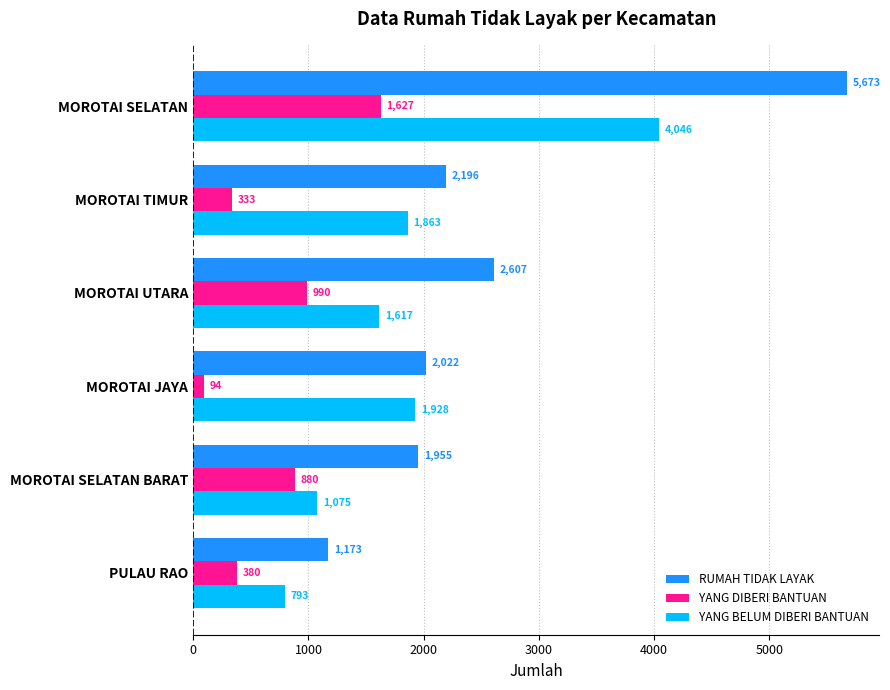

Which series has the widest spread of values?

RUMAH TIDAK LAYAK